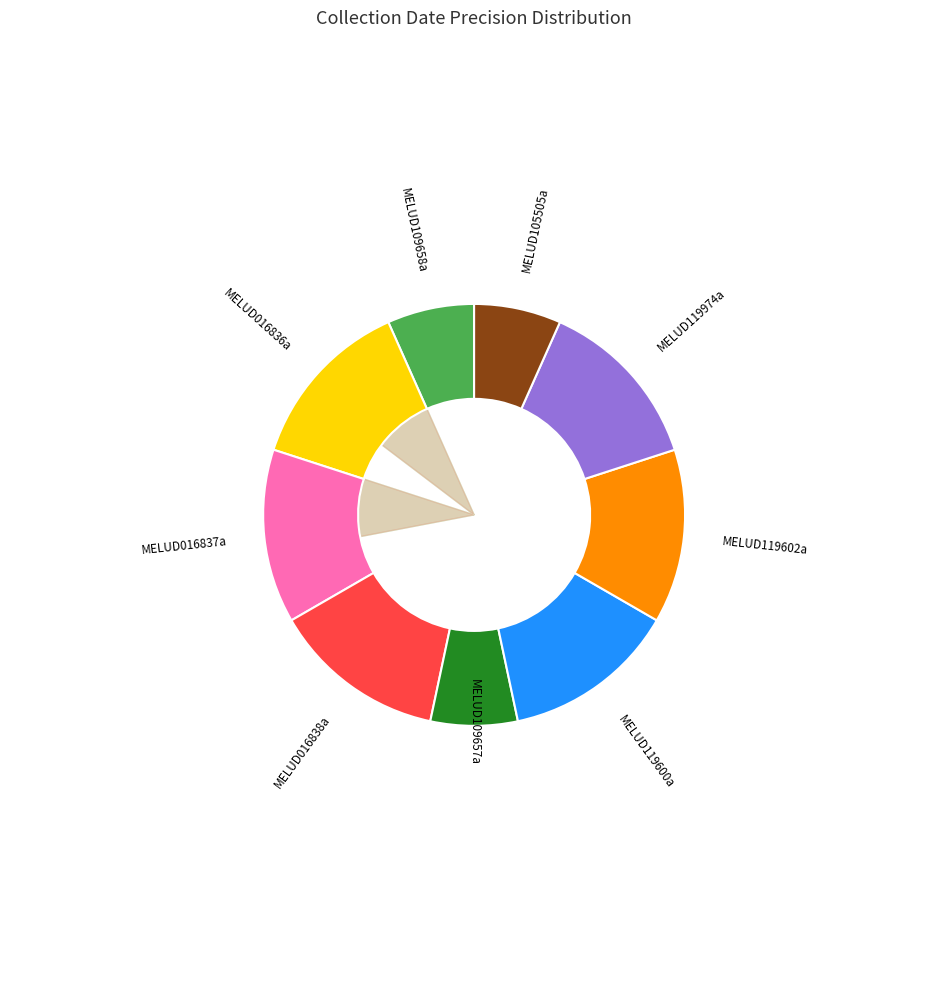

Is it true that MELUD016837a is 13% of the pie?

True